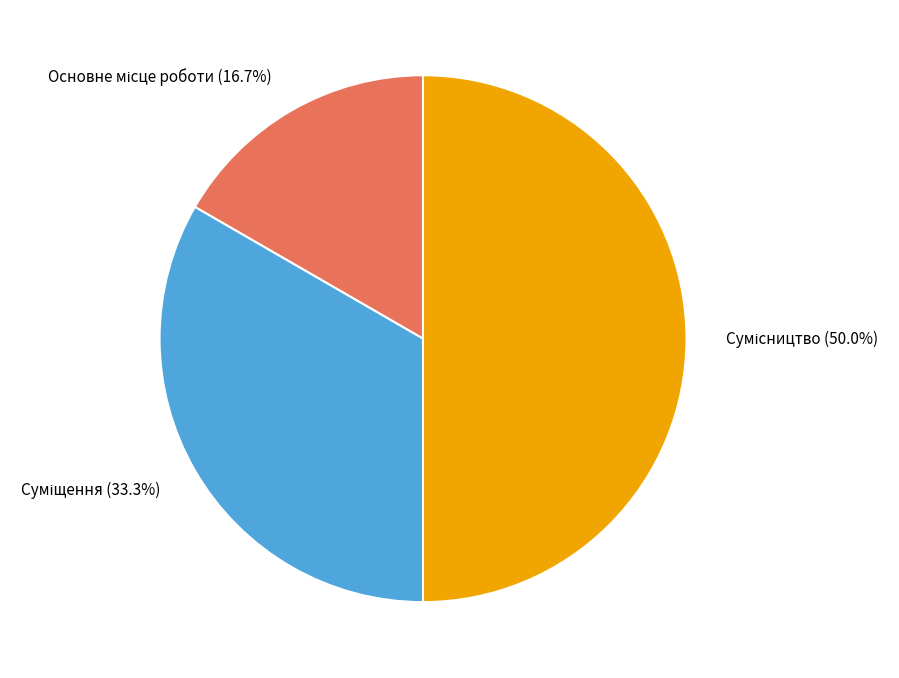

Count the number of slices in the pie.

3